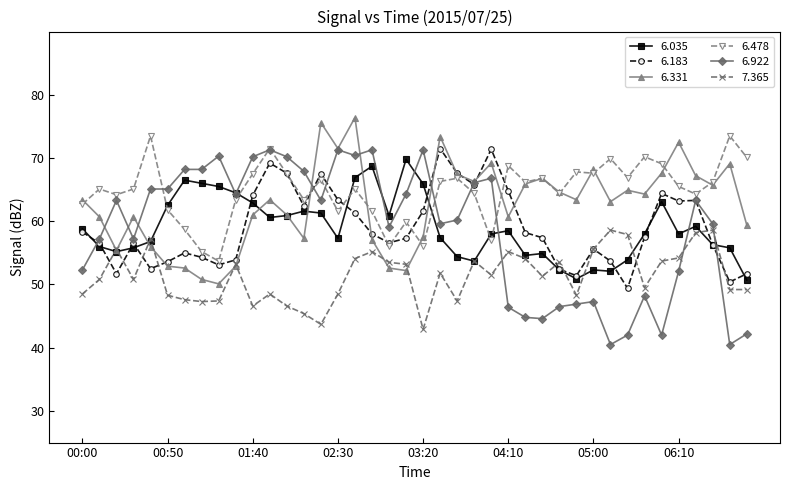

What is the value of the 6.478 point at the 30th from the left?

67.8